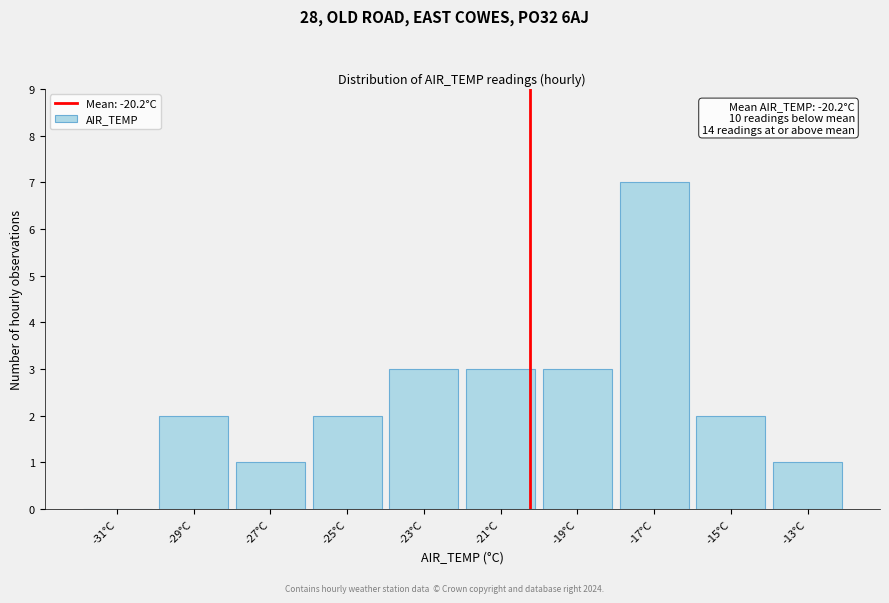

Over which range of the x-axis is the bar tallest?

-18 to -16